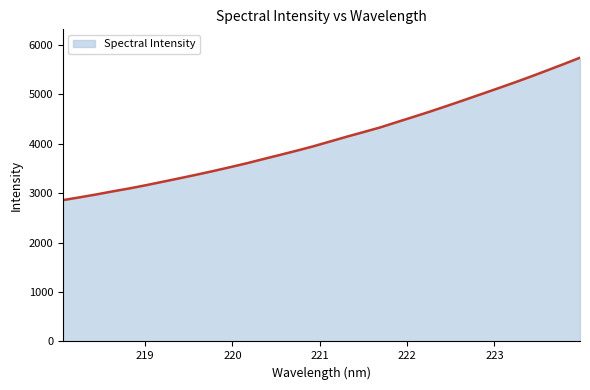

What is the smallest value displayed?

2857.9